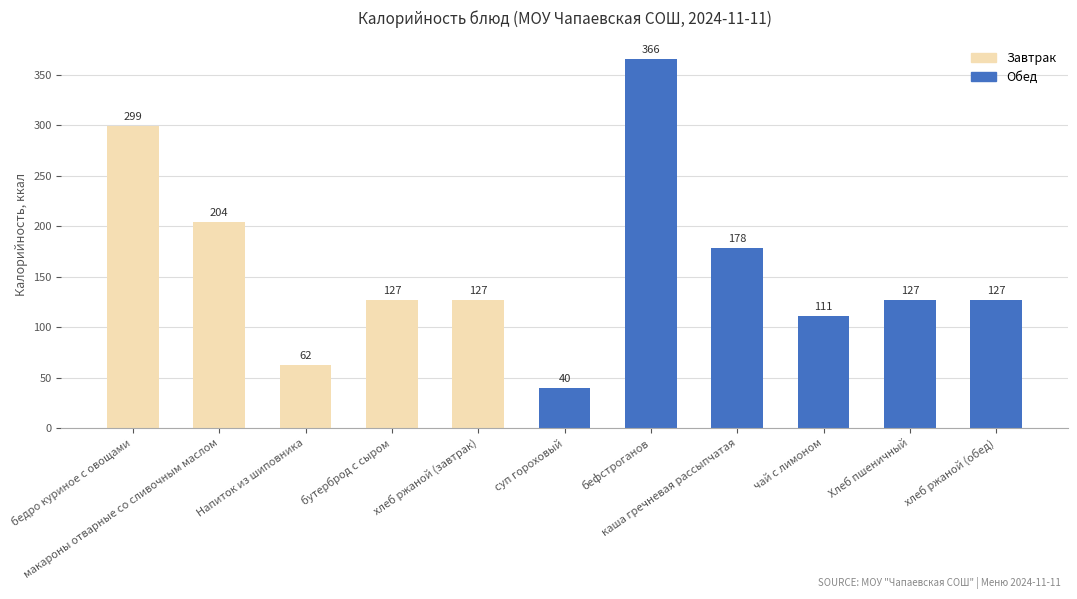

What is the average value?

161